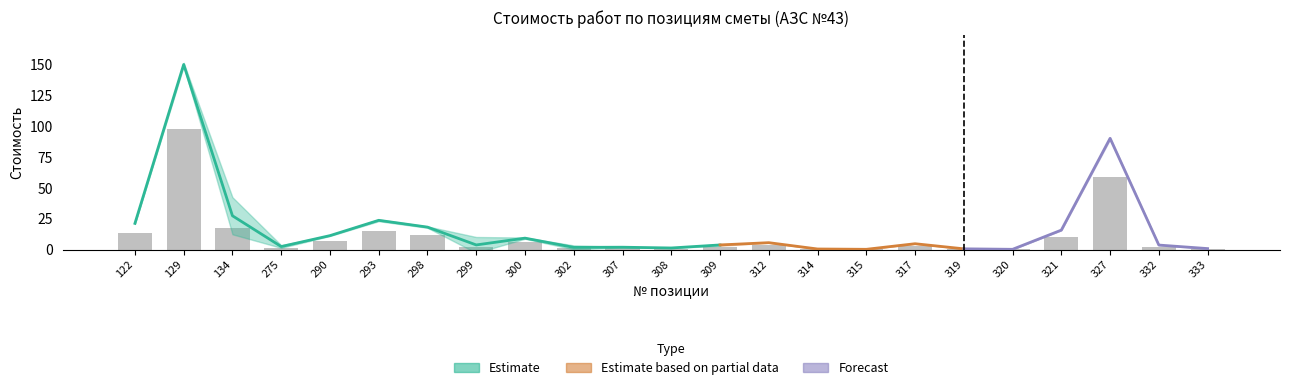

How many bars are there in total?

23